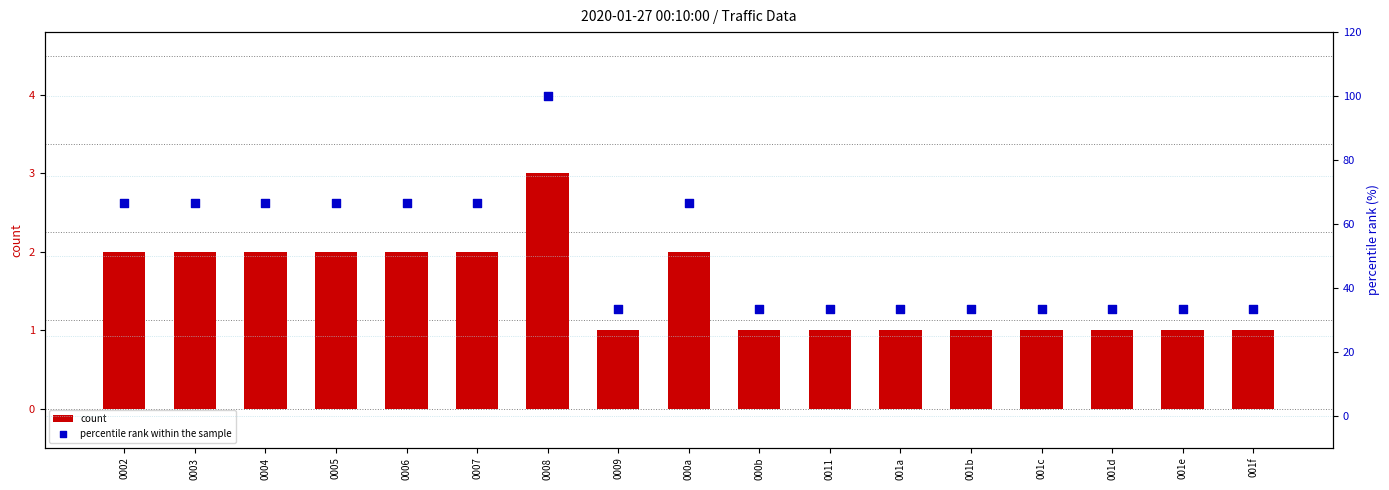

Which series has the largest Y range (max minus min)?

percentile rank within the sample